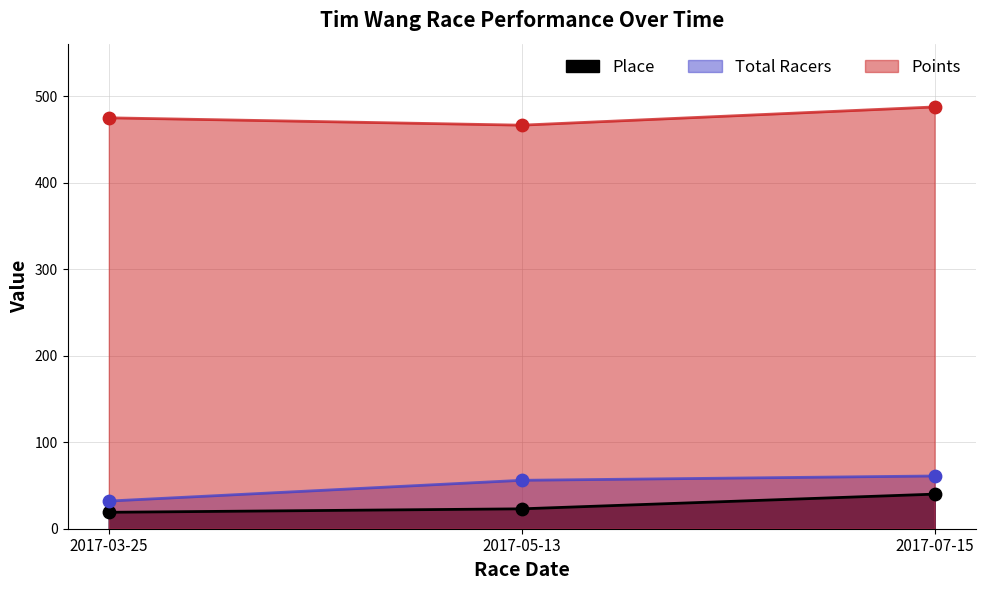

What is the total value across all series at 2017-05-13?

545.7